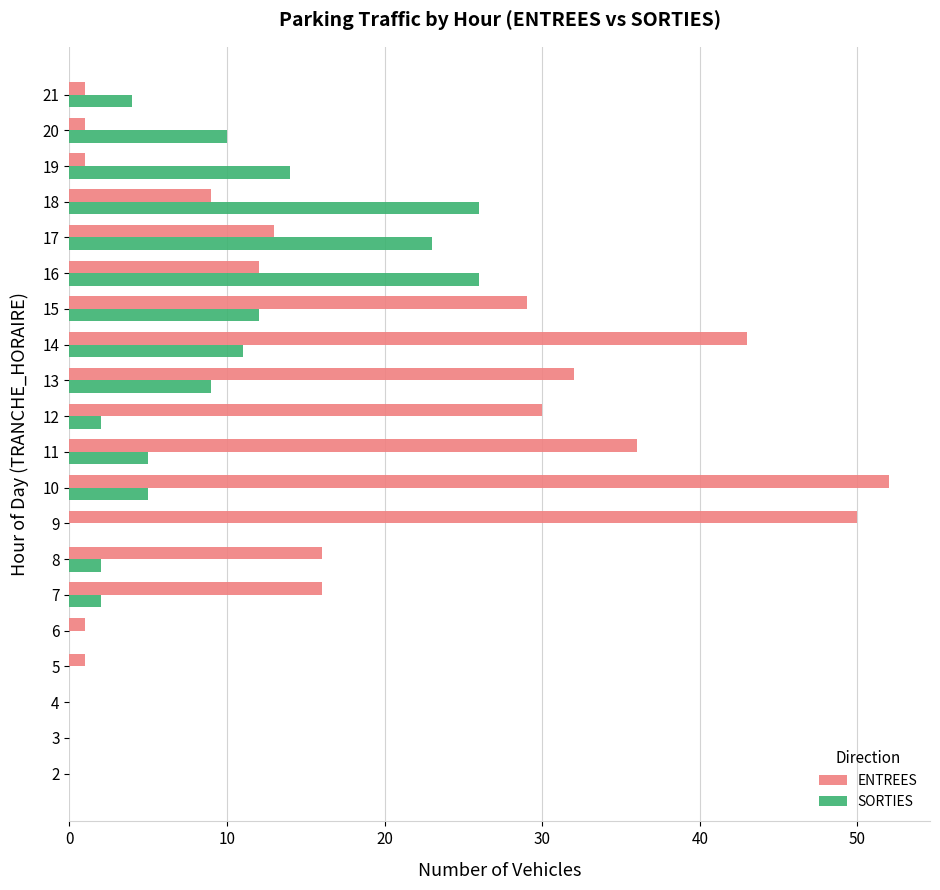

How many categories are shown in the chart?

20